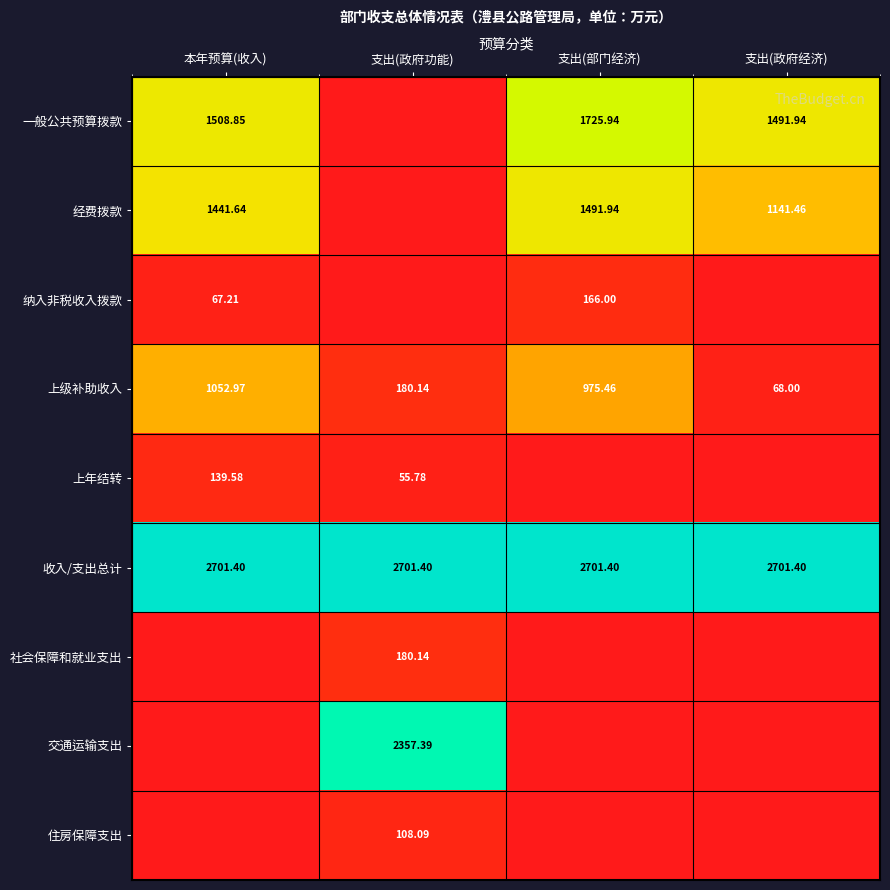

Rank the categories by 上级补助收入 value from highest to lowest.

本年预算(收入), 支出(部门经济), 支出(政府功能), 支出(政府经济)